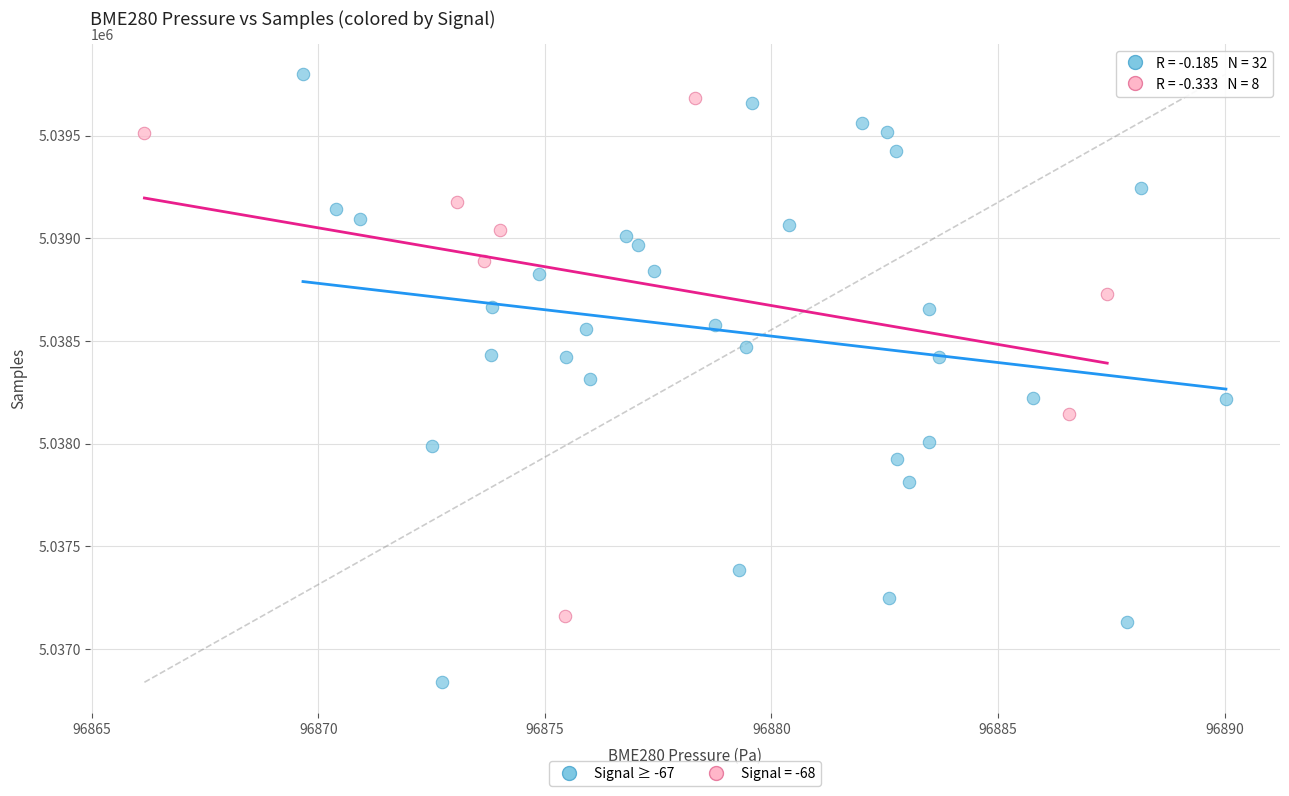

Which series contains the lowest Y value?

Signal ≥ -67